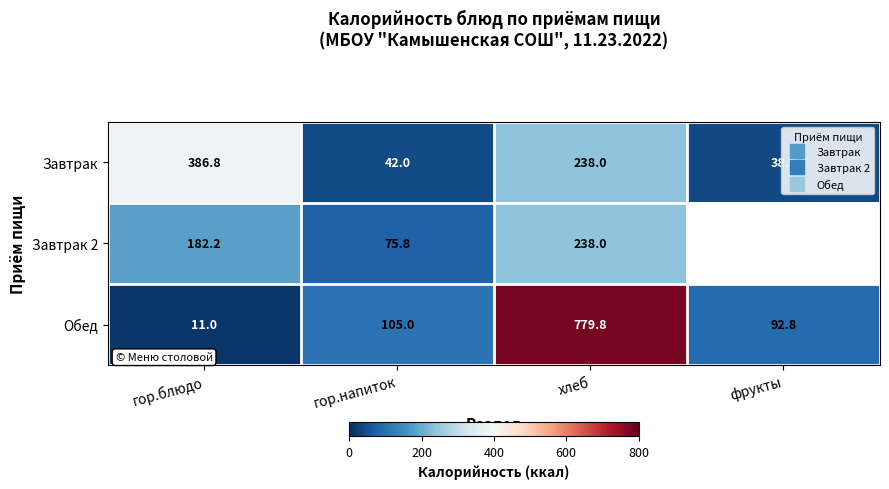

At which category is the sum across all series the highest?

хлеб